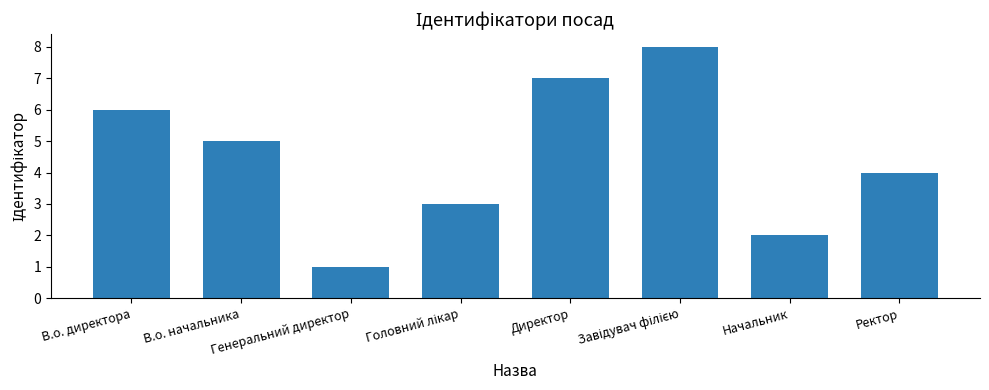

What position from the right is В.о. начальника?

7